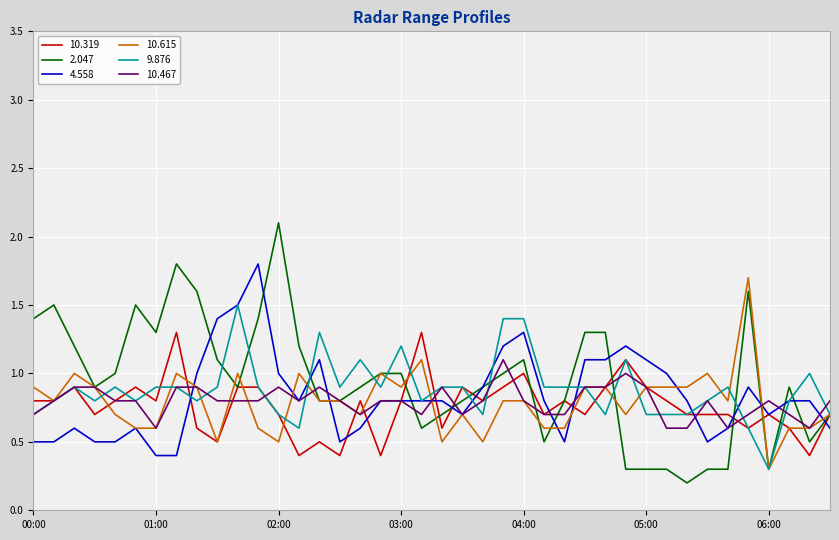

Rank the series by their maximum value, from lowest to highest.

10.467, 10.319, 9.876, 10.615, 4.558, 2.047